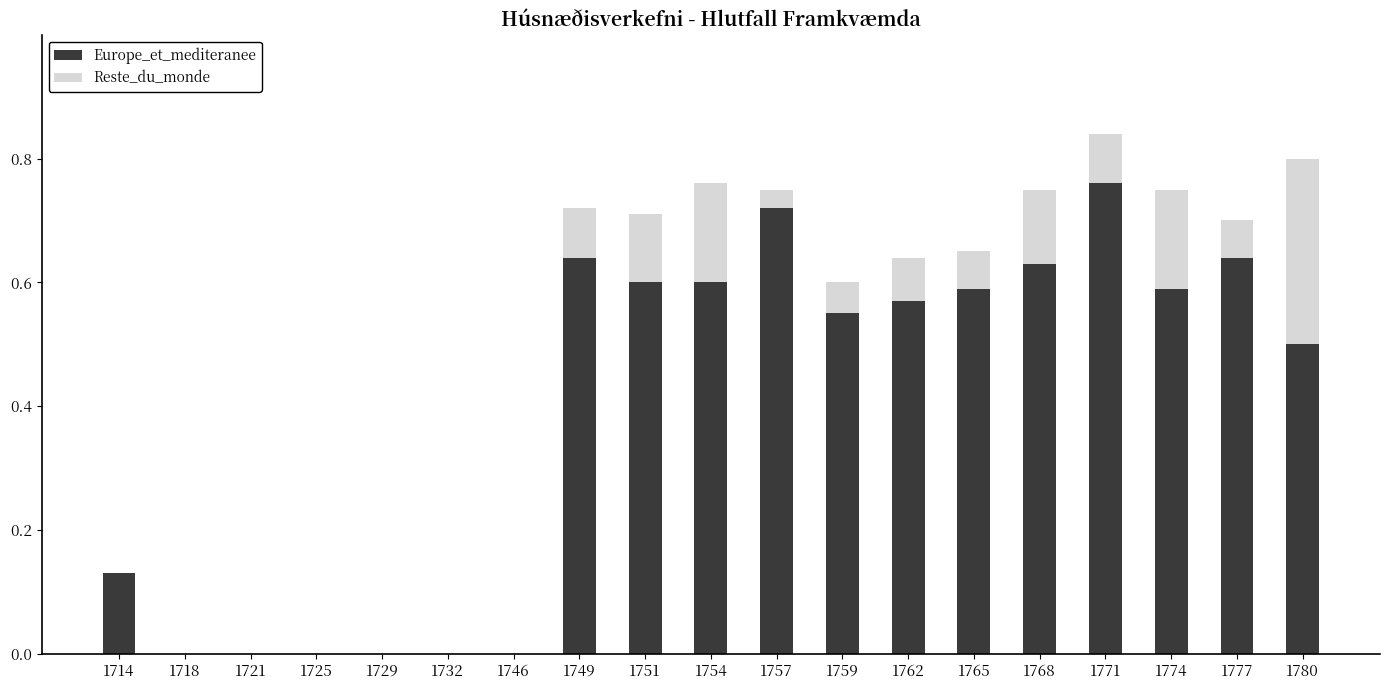

Are the bars grouped side by side (vs. stacked)?

No